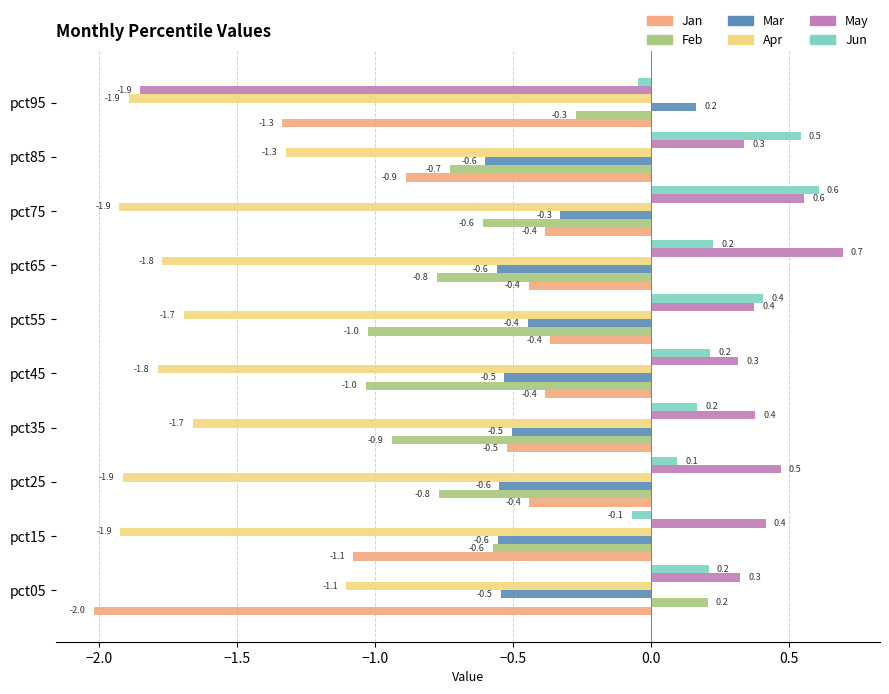

What is the minimum value for Mar?

-0.6